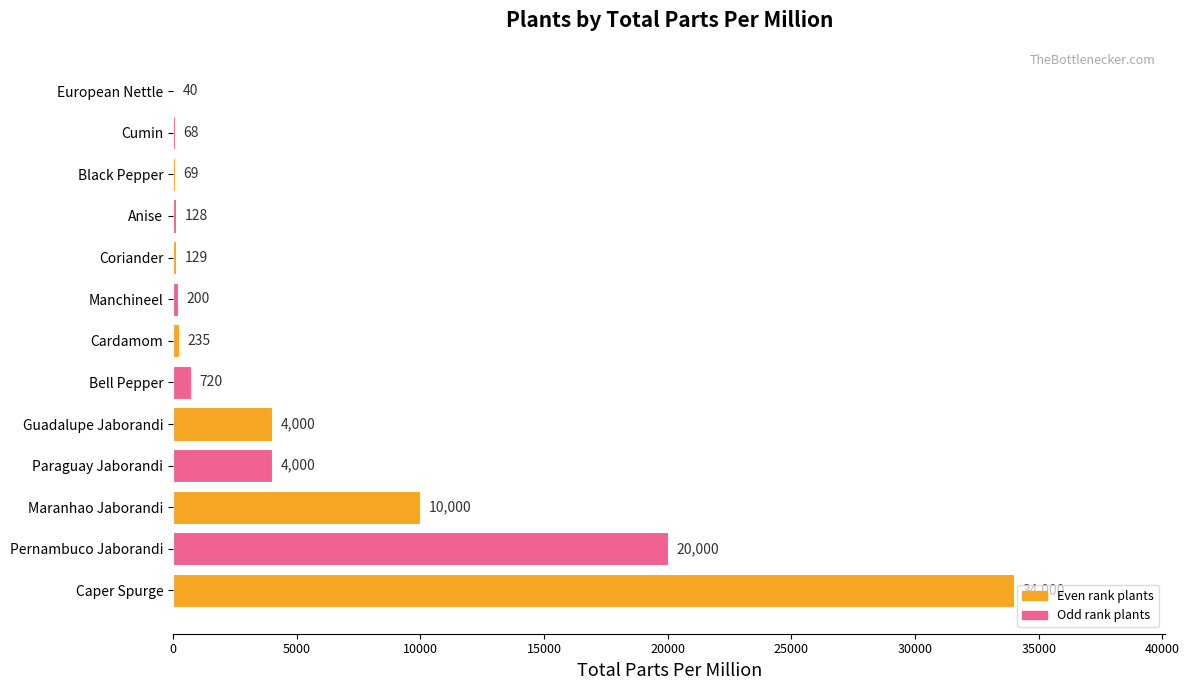

What is the sum of all values?

73589